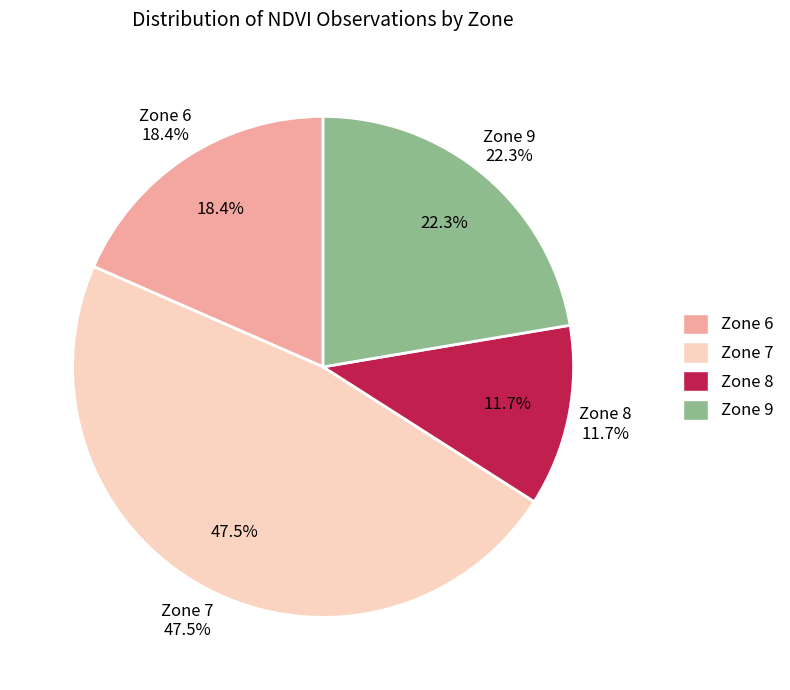

What is the largest slice in the pie chart?

Zone 7